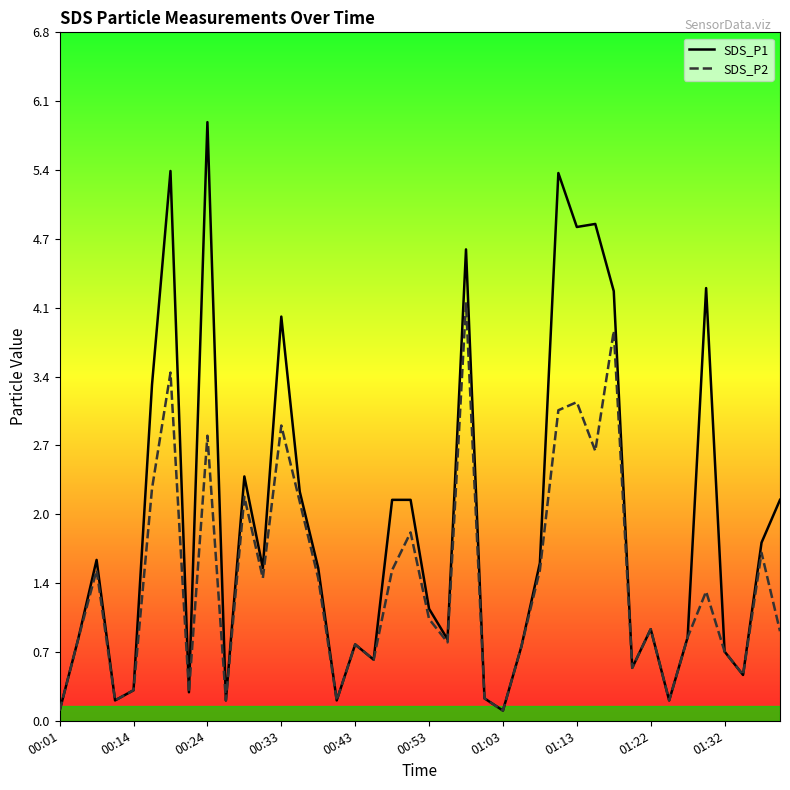

What is the maximum value for SDS_P1?

5.9